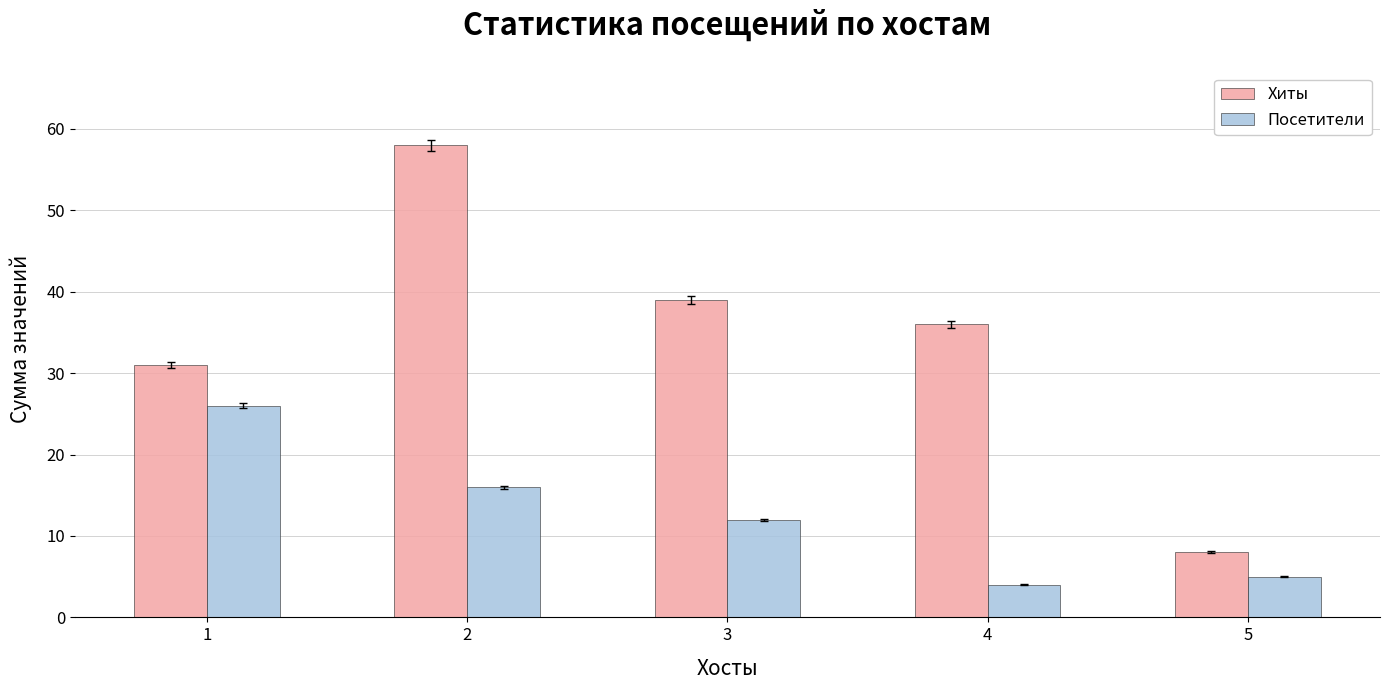

Count the number of data series in this chart.

2